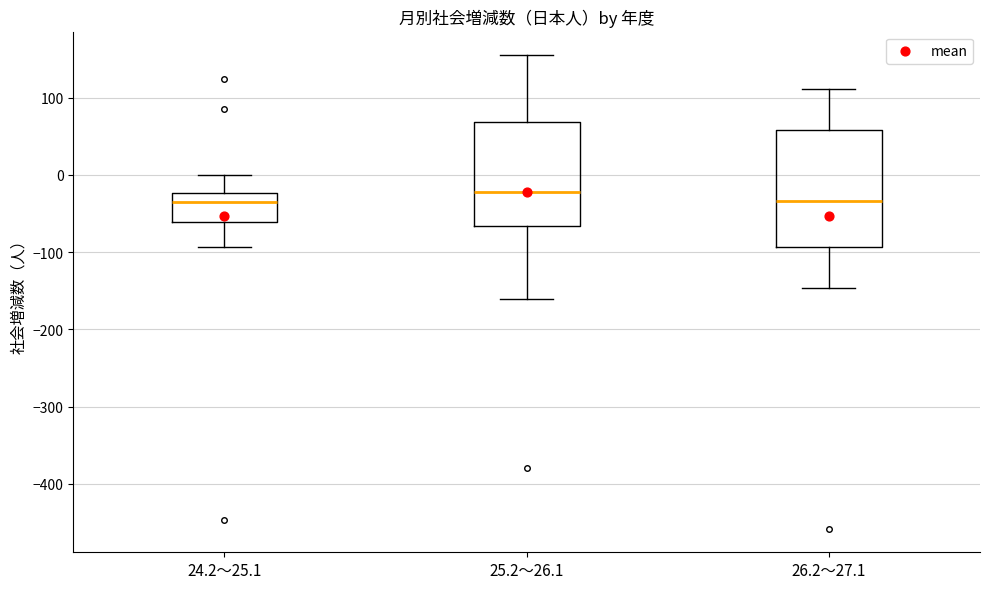

Where does the upper whisker of the box for 24.2～25.1 end on the y-axis? The values are not printed on the chart, so give them approximately, as read against the axis.

0